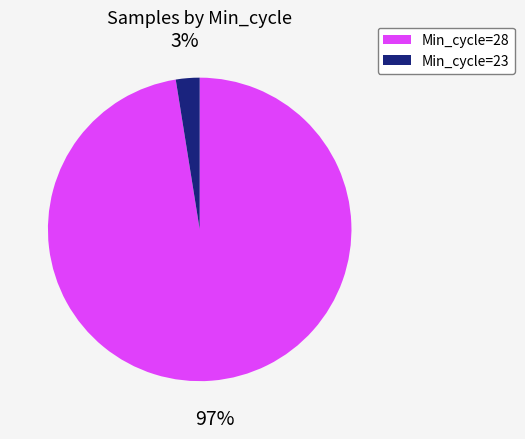

Is there any slice that represents more than half of the pie?

Yes